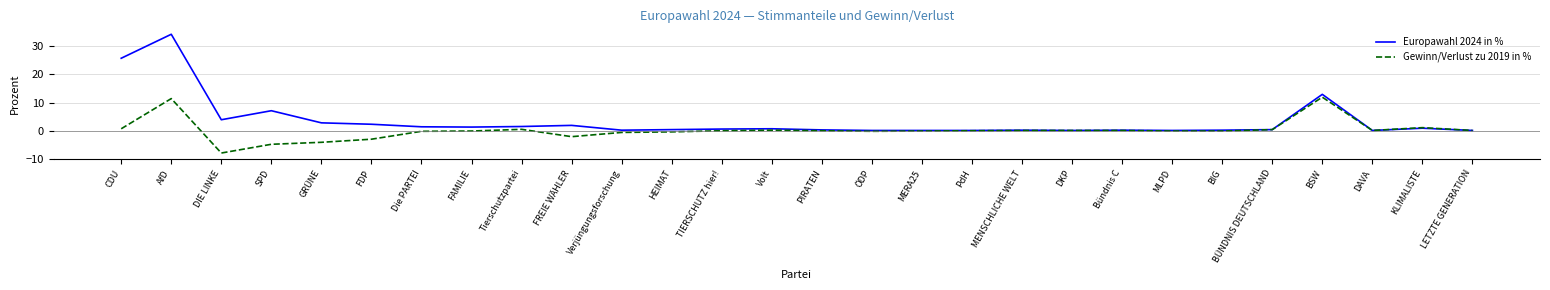

Is it true that Europawahl 2024 in % equals 0.1 at MLPD?

True